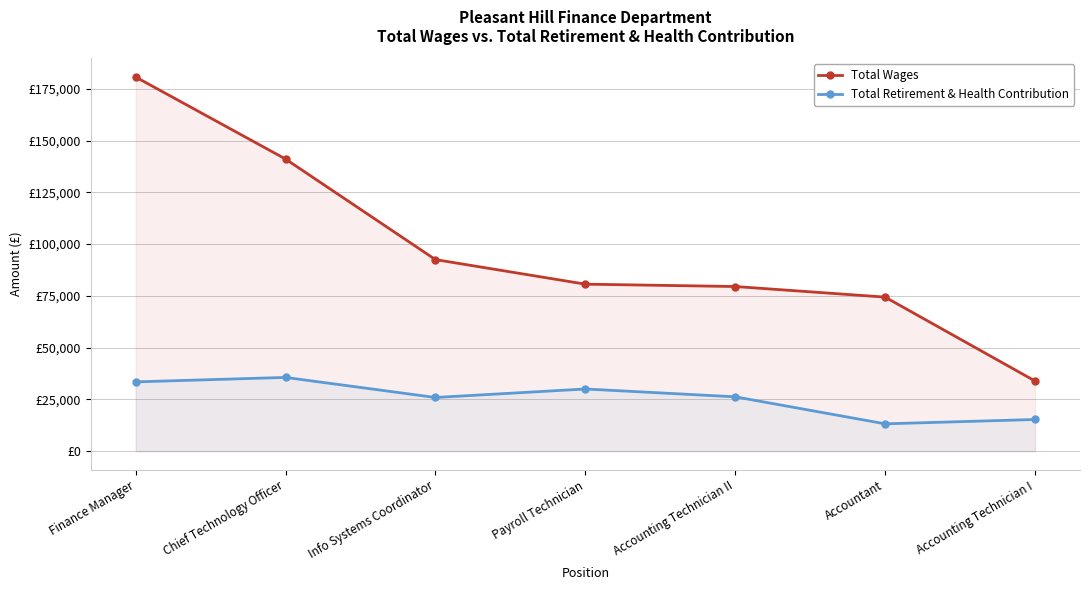

Which category has the highest value in the Total Wages series?

Finance Manager